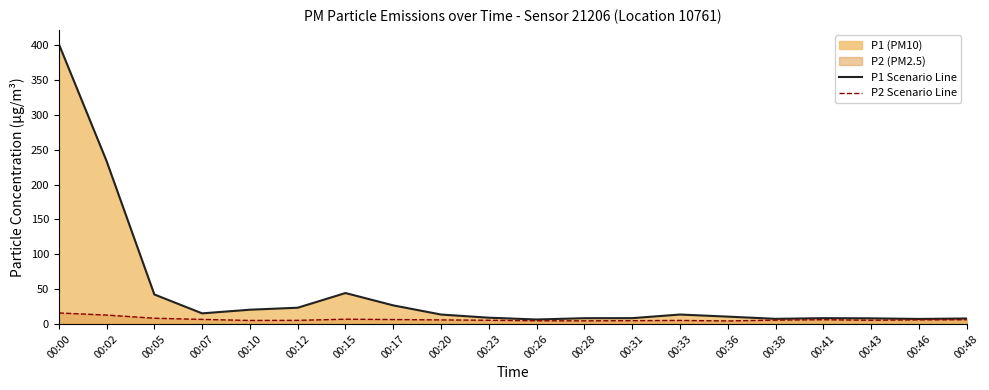

At which label does P2 Scenario Line first exceed 5?

00:00